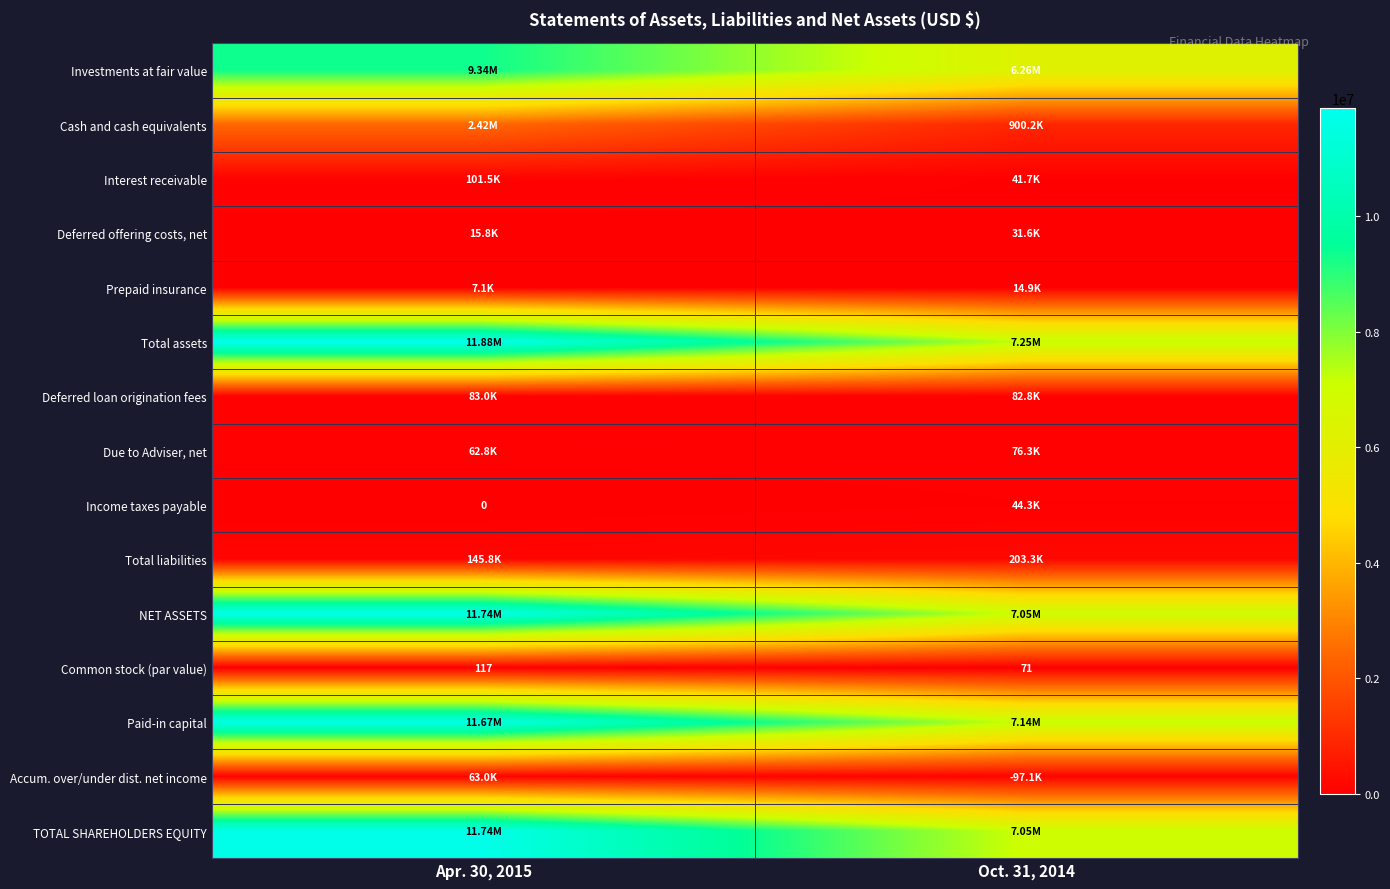

The value of Total liabilities at Apr. 30, 2015 is 211635. True or false?

False